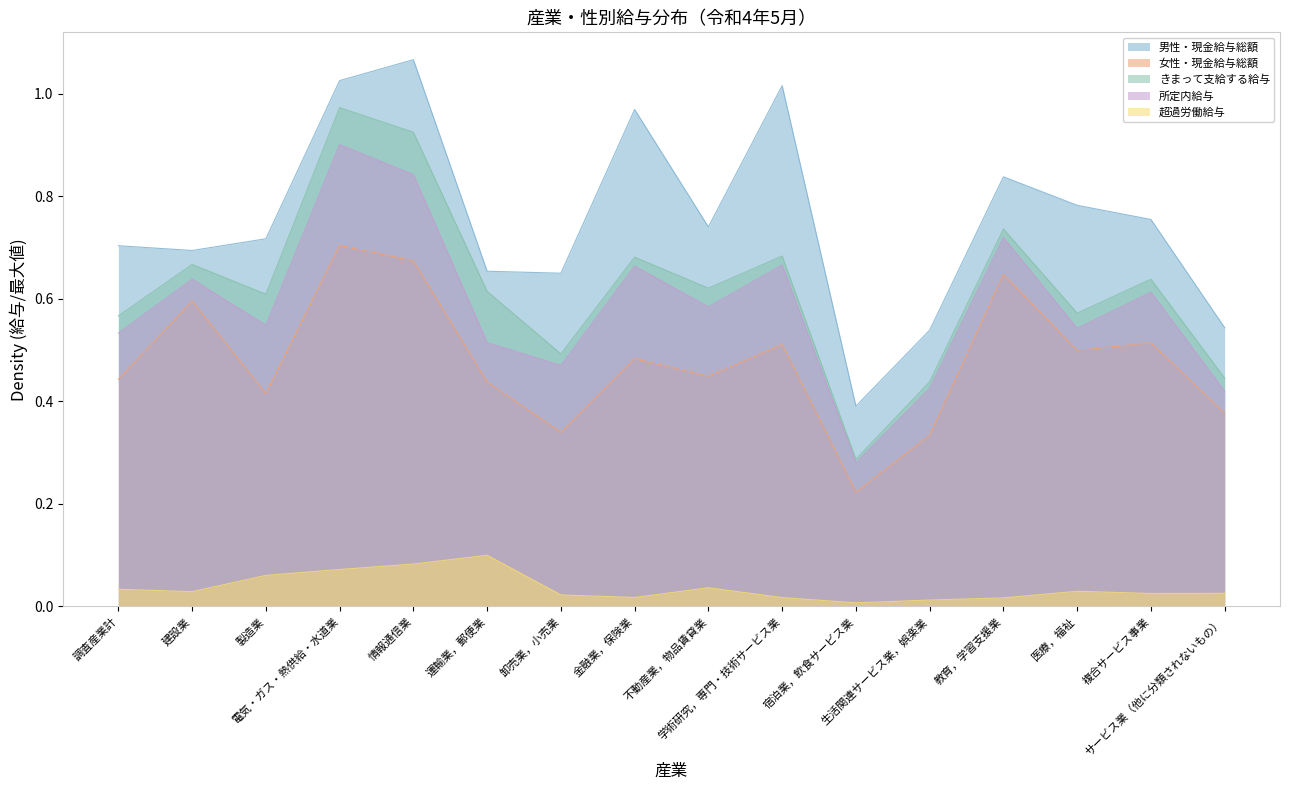

What is the sum of the 男性・現金給与総額 values at 情報通信業 and 生活関連サービス業，娯楽業?

1.6